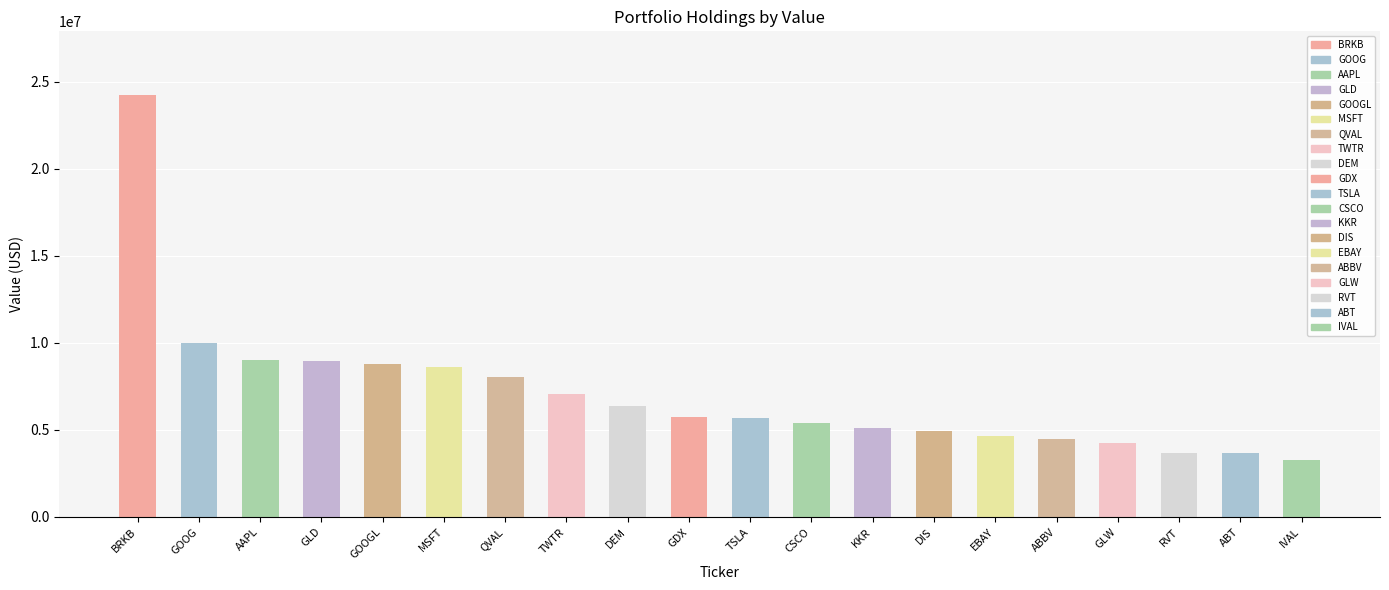

What is the ratio of the value at ALPHA ARCHTCT US QUNTV VAL ETF to the value at ALPHABET INC. CLASS A?

0.9